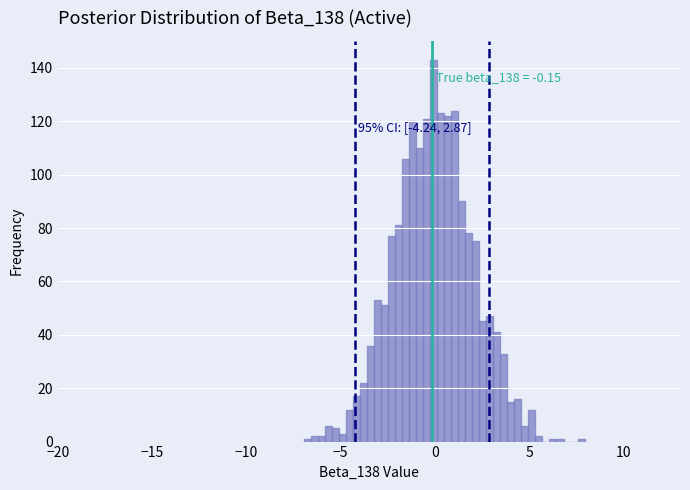

Read against the x-axis, roughly where is the centre of the tallest bar?

0.0